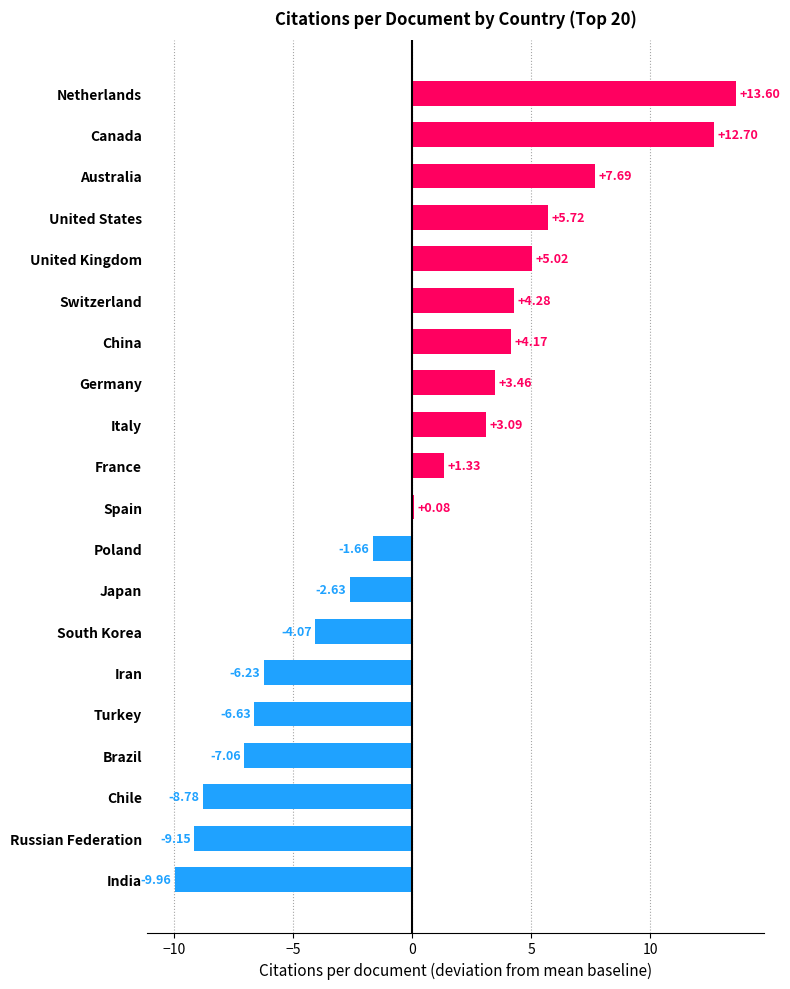

Count the number of values greater than 1.

10